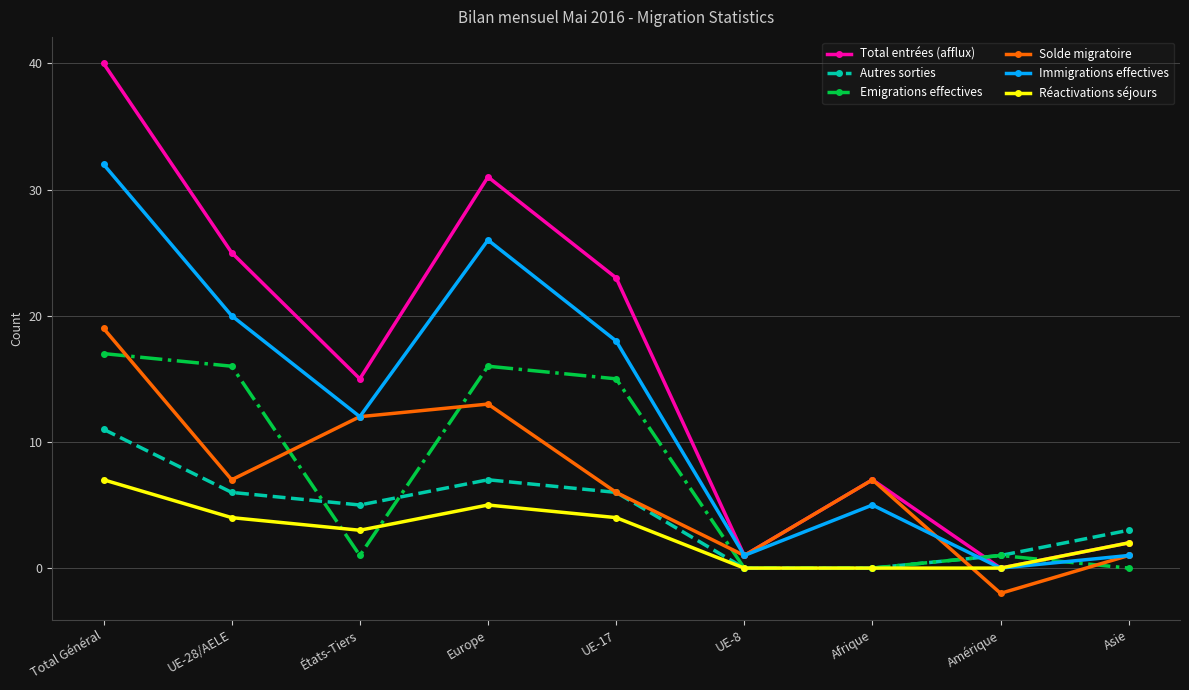

What is the difference between the highest and lowest values at Amérique?

3